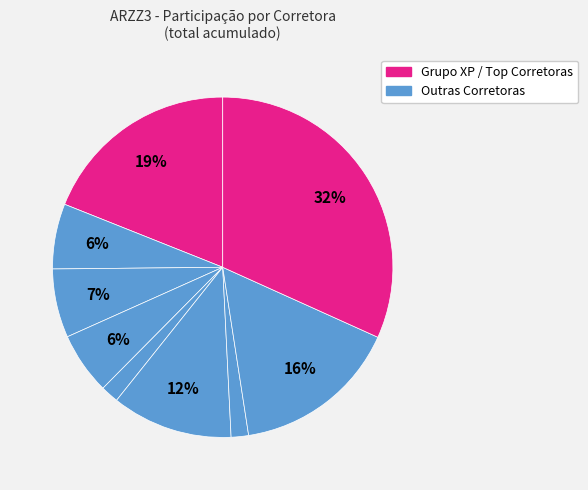

Count the number of slices in the pie.

9